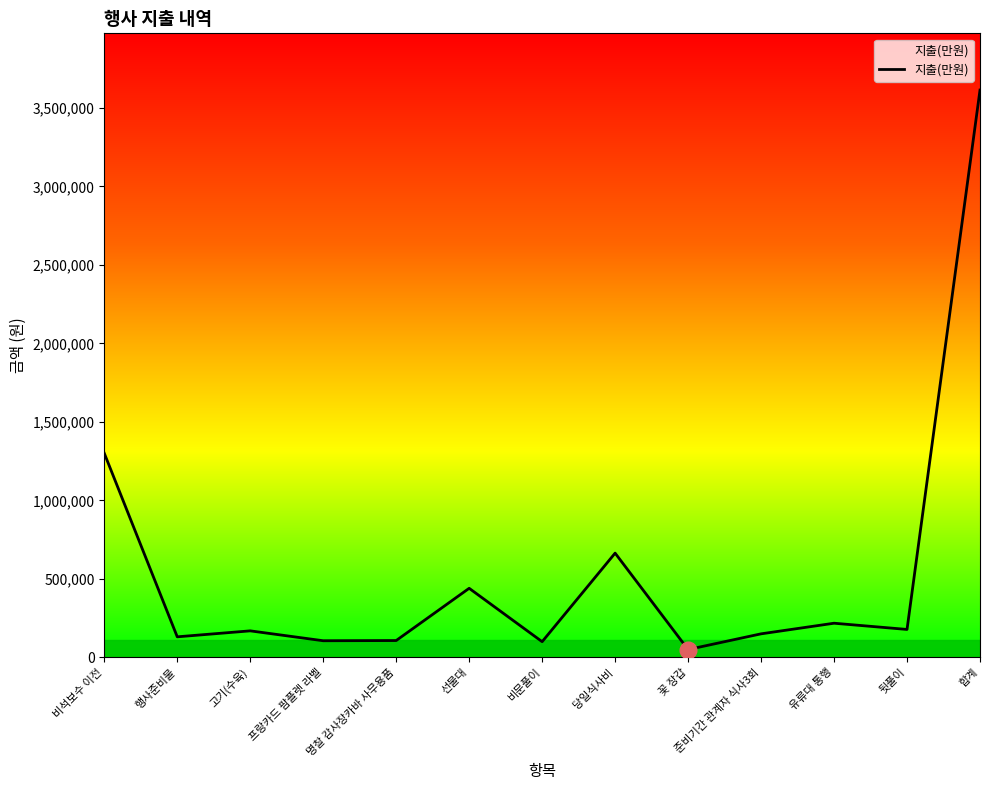

Which category has the highest value across all series?

합계